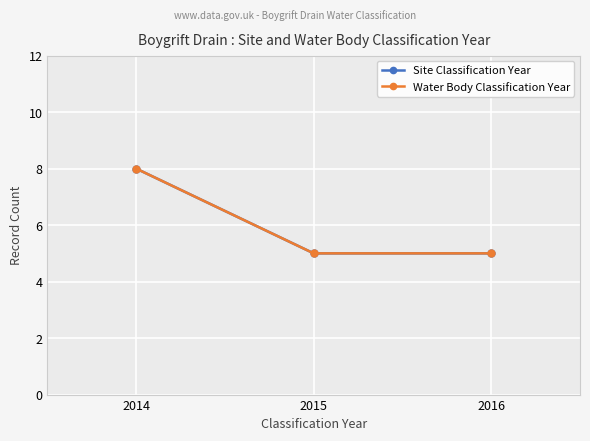

What is the smallest value displayed?

5